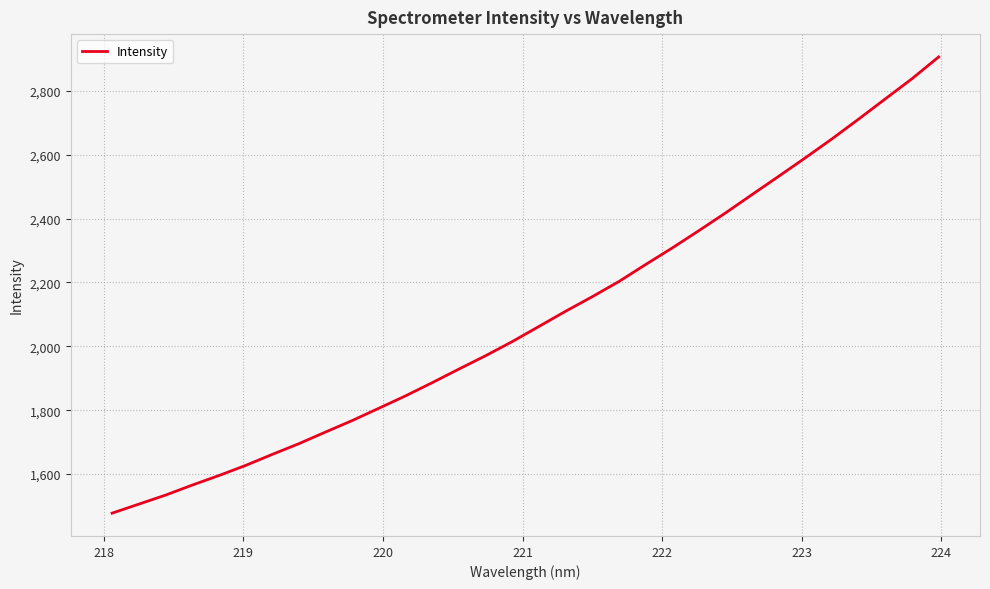

What is the difference between the maximum and minimum values?

1428.3